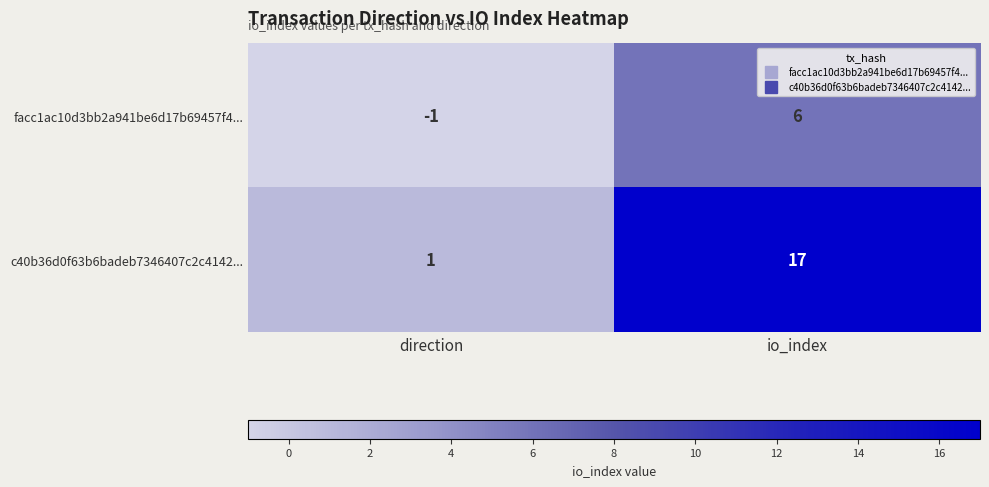

Rank the series by their maximum value, from lowest to highest.

facc1ac10d3bb2a941be6d17b69457f4..., c40b36d0f63b6badeb7346407c2c4142...